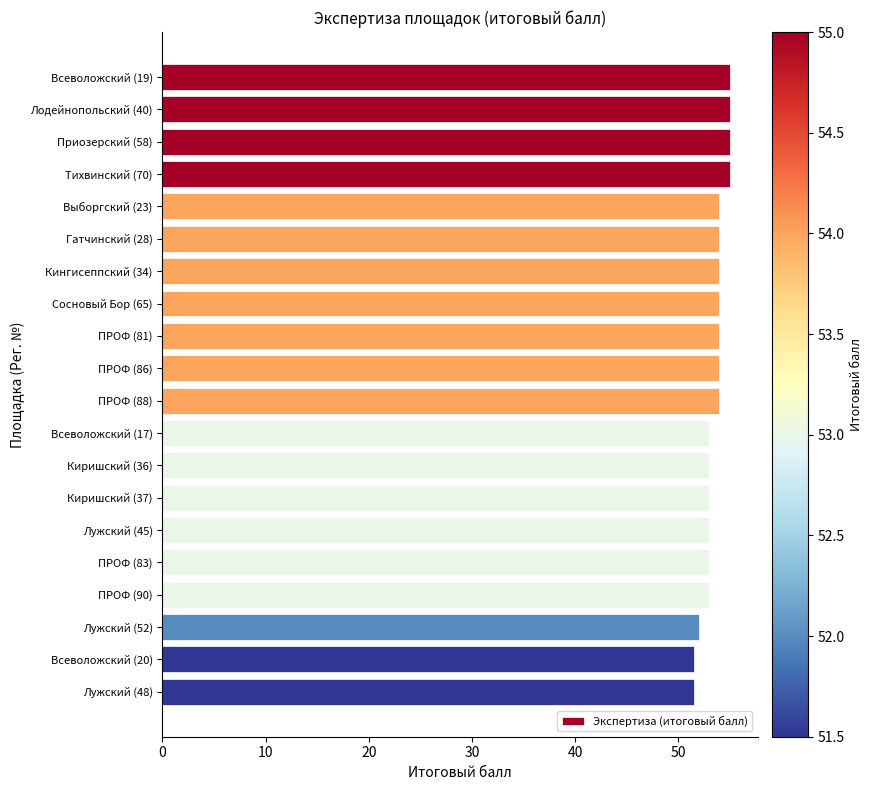

How many bars are there in total?

20